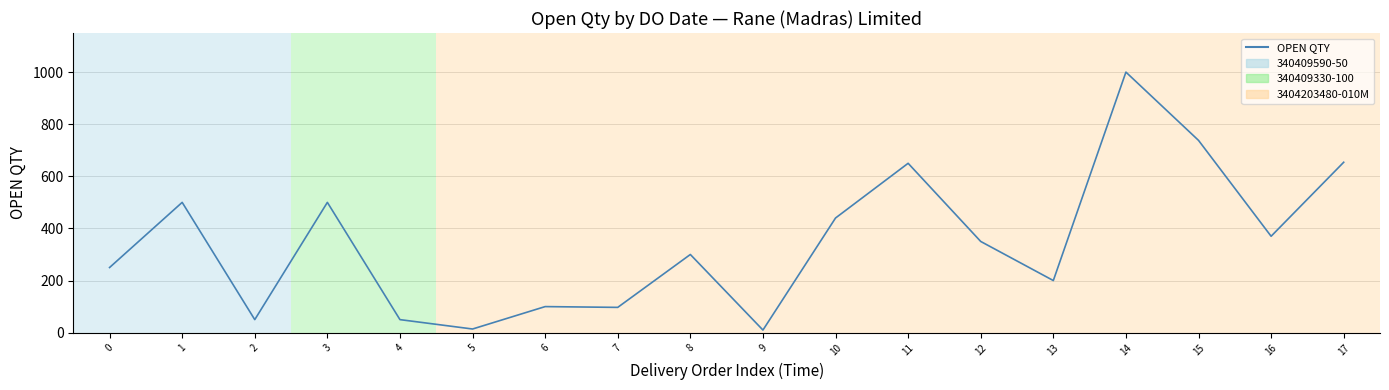

What is the change in value from 1 to 14?

+500